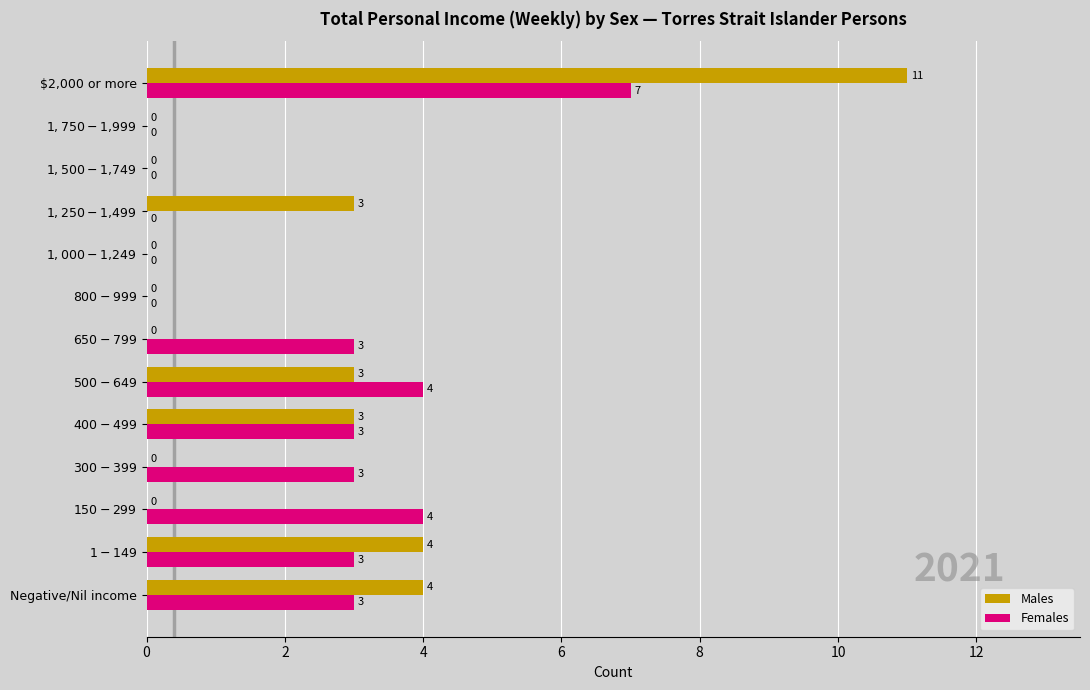

What is the highest value of the Males series?

11